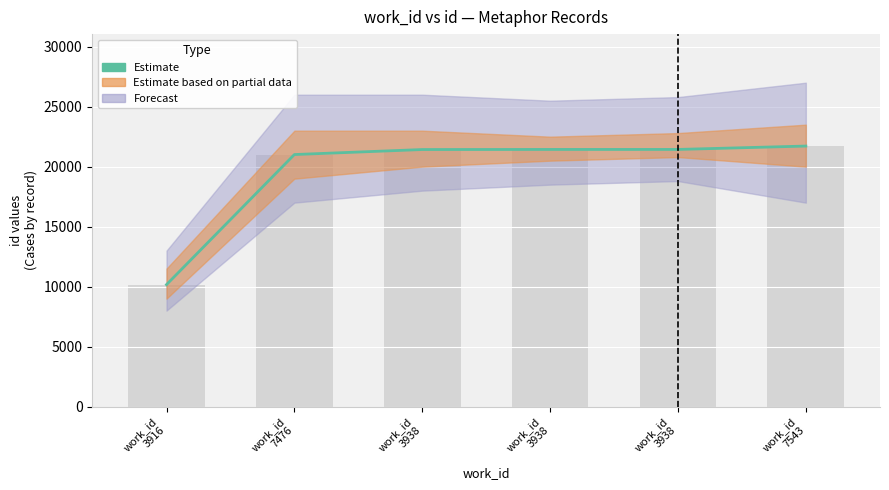

Rank the categories by value from lowest to highest.

work_id
3916, work_id
7476, work_id
3938, work_id
3938, work_id
3938, work_id
7543